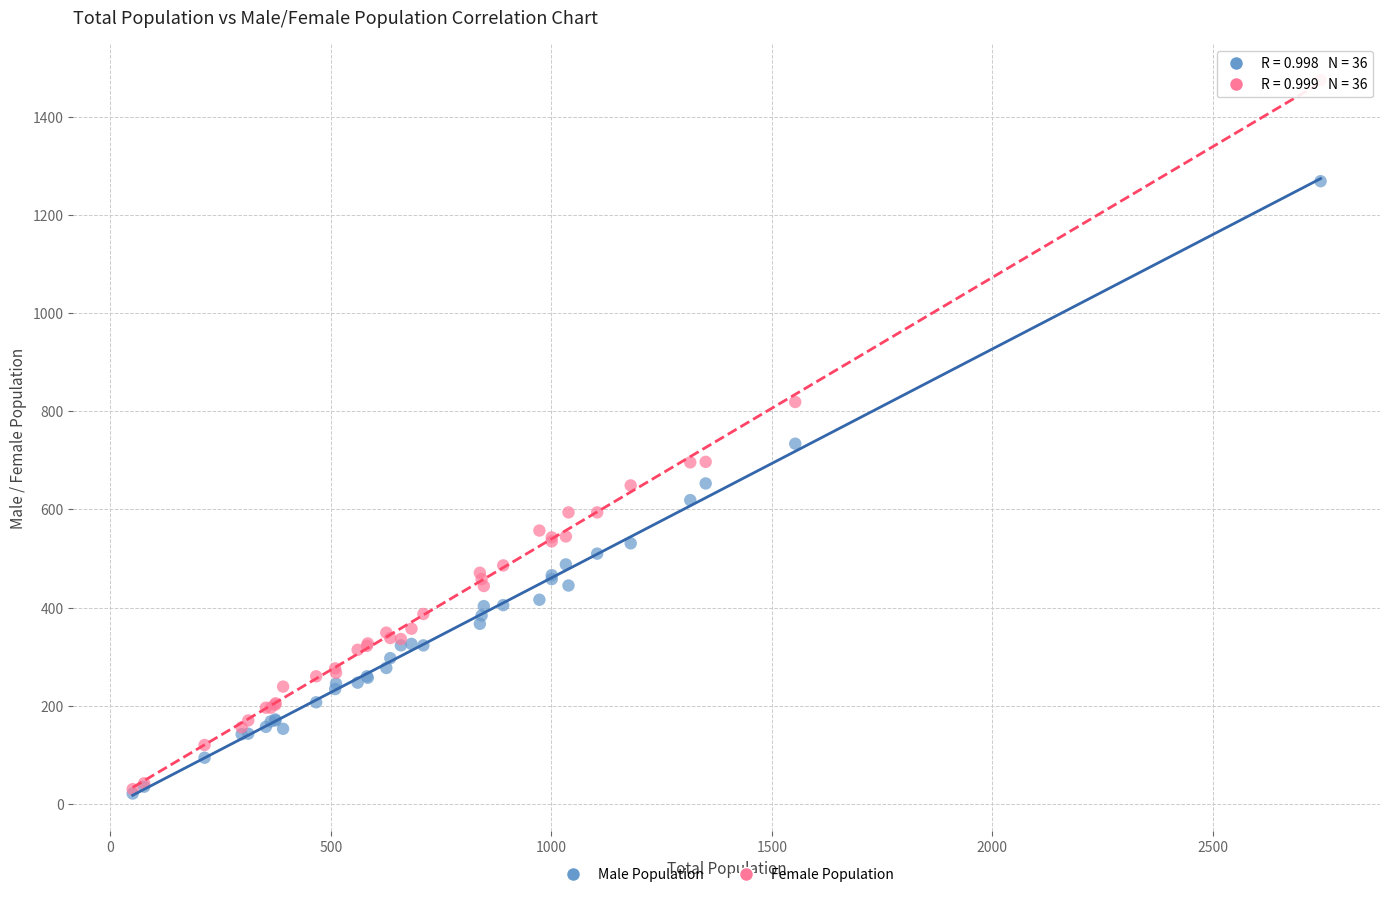

In the Female Population series, what Y value is closest to 752?

697